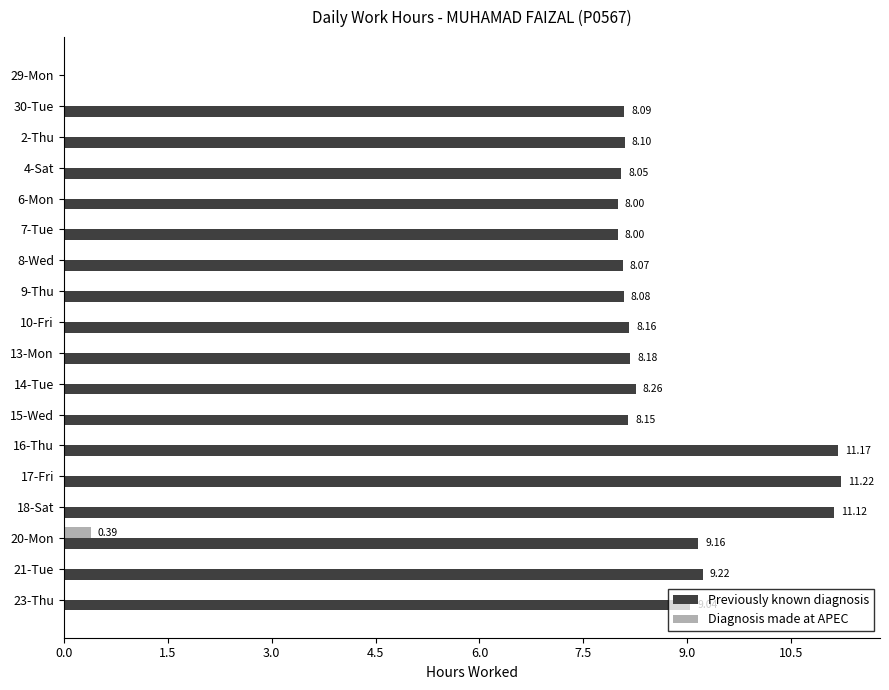

Which series changed the most between 7-Tue and 18-Sat?

Previously known diagnosis